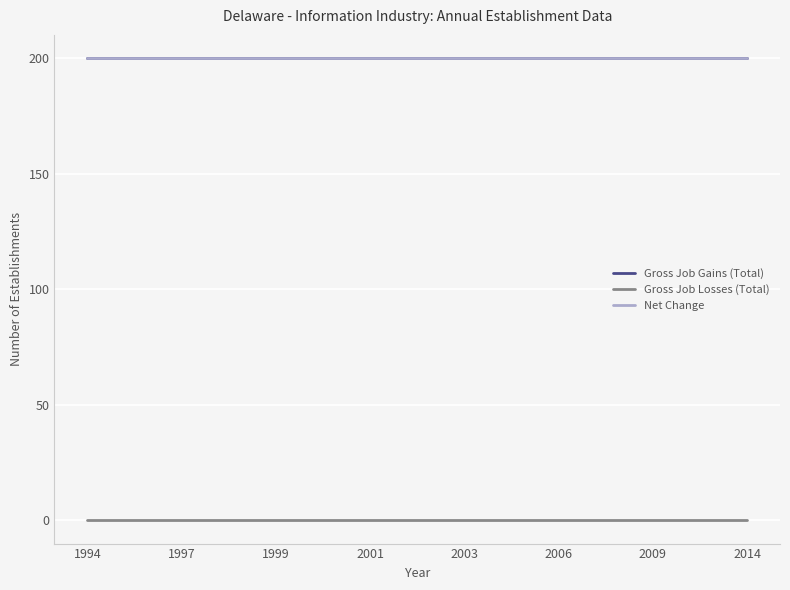

Reading left to right, list all the values displayed in this chart.

Gross Job Gains (Total): 200	200	200	200	200	200	200	200	200	200	200	200	200	200	200
Gross Job Losses (Total): 0	0	0	0	0	0	0	0	0	0	0	0	0	0	0
Net Change: 200	200	200	200	200	200	200	200	200	200	200	200	200	200	200